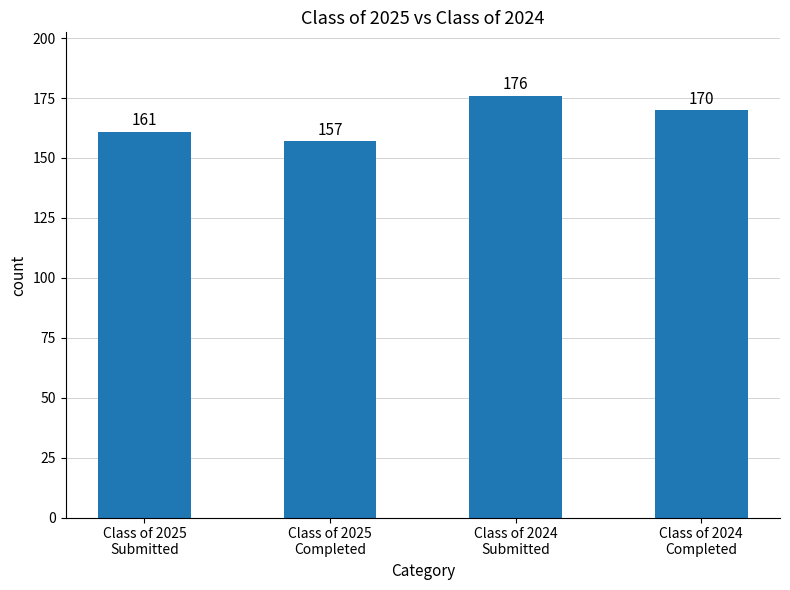

Count the values in the range 161 to 176.

3